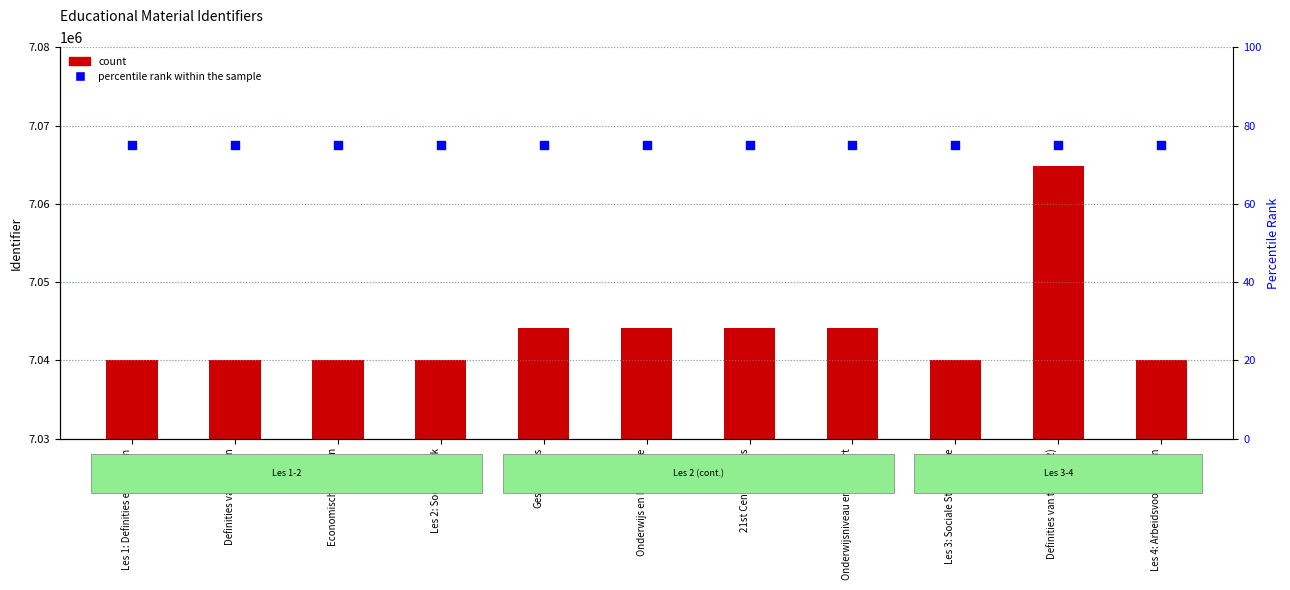

Which series contains the lowest Y value?

percentile rank within the sample